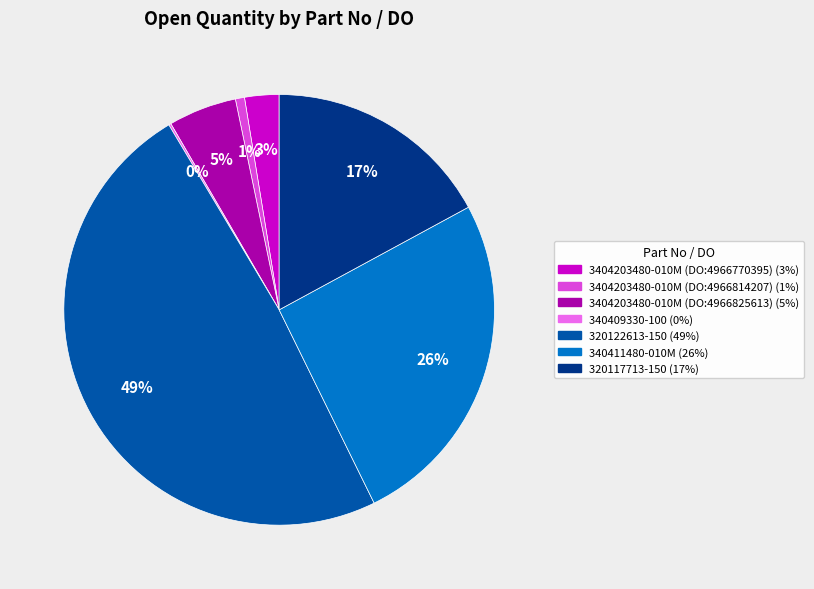

Is there a majority slice in this chart?

No